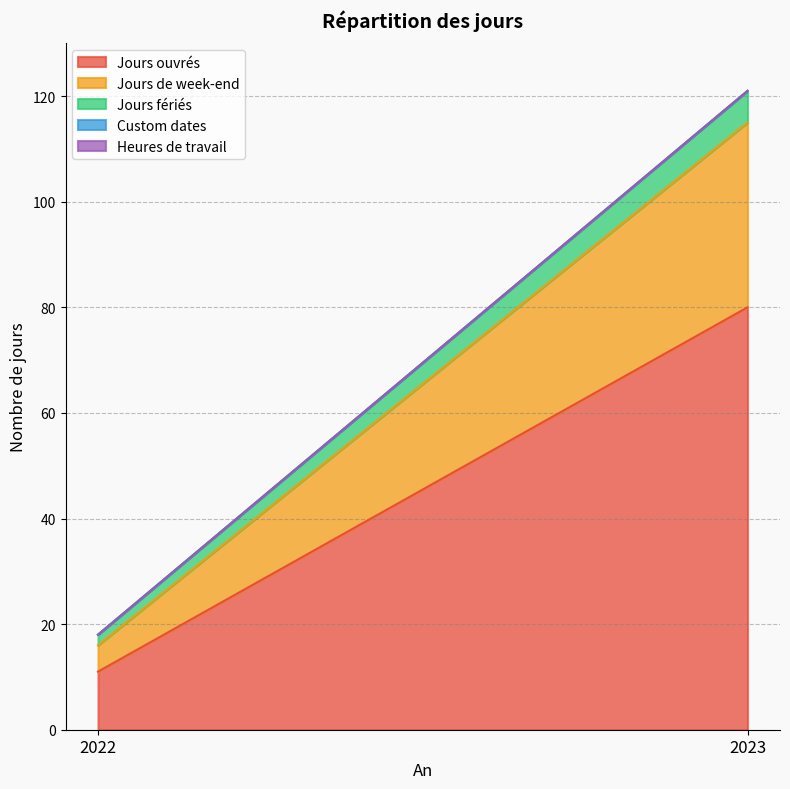

Which series has the largest total across all categories?

Jours ouvrés